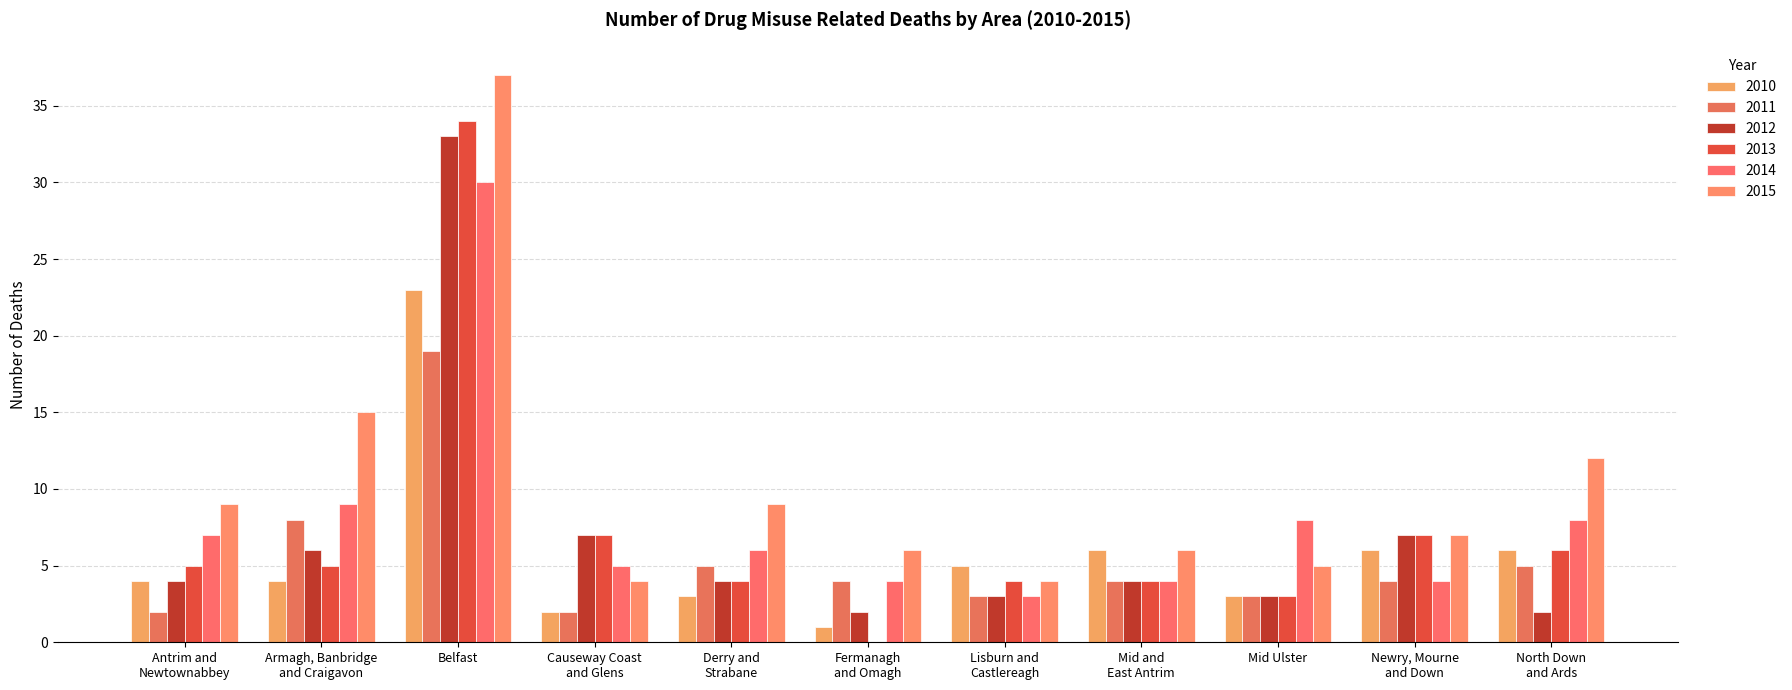

Is the value of 2013 at Fermanagh
and Omagh greater than the value of 2011 at Mid and
East Antrim?

No